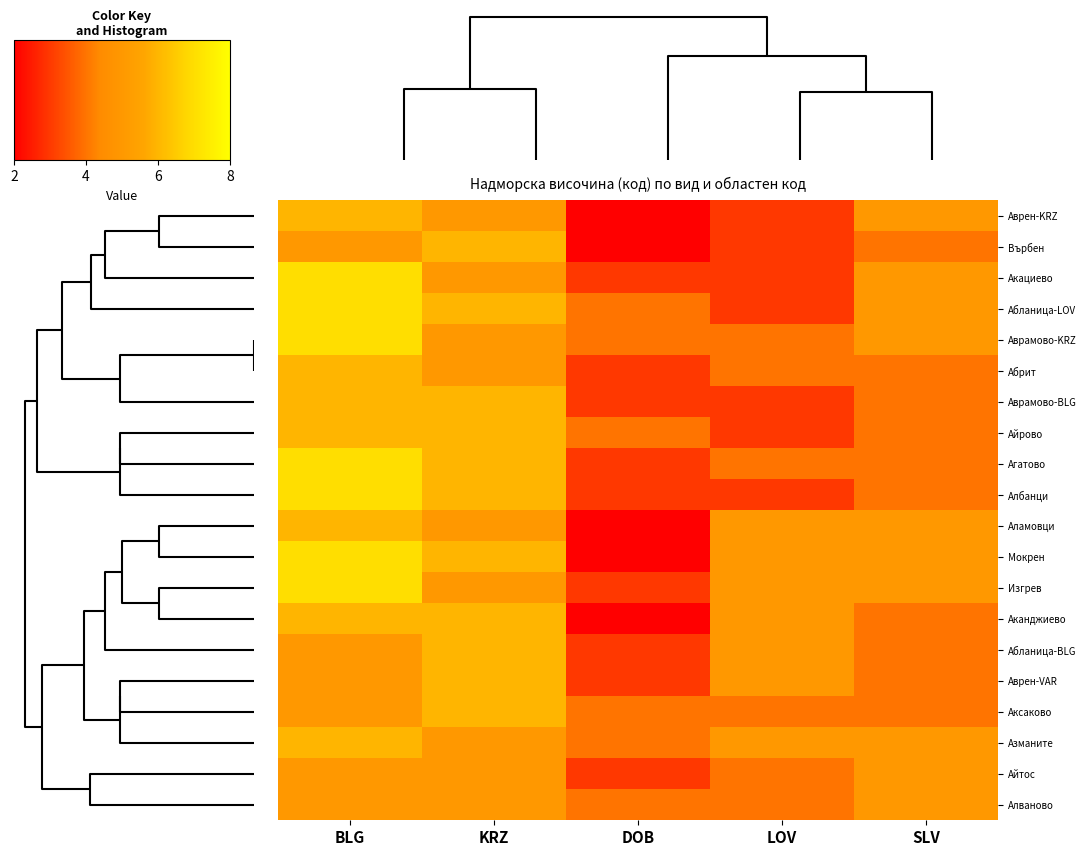

How many data points does each series have?

5